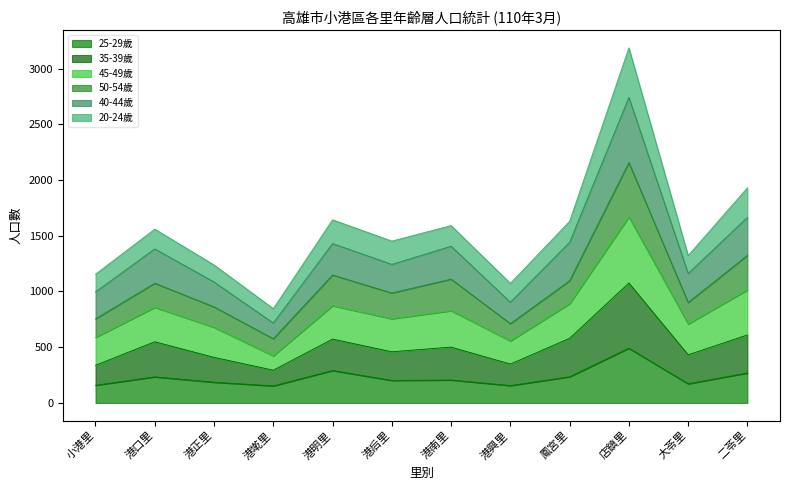

Where is the first local minimum for 40-44歲?

港墘里